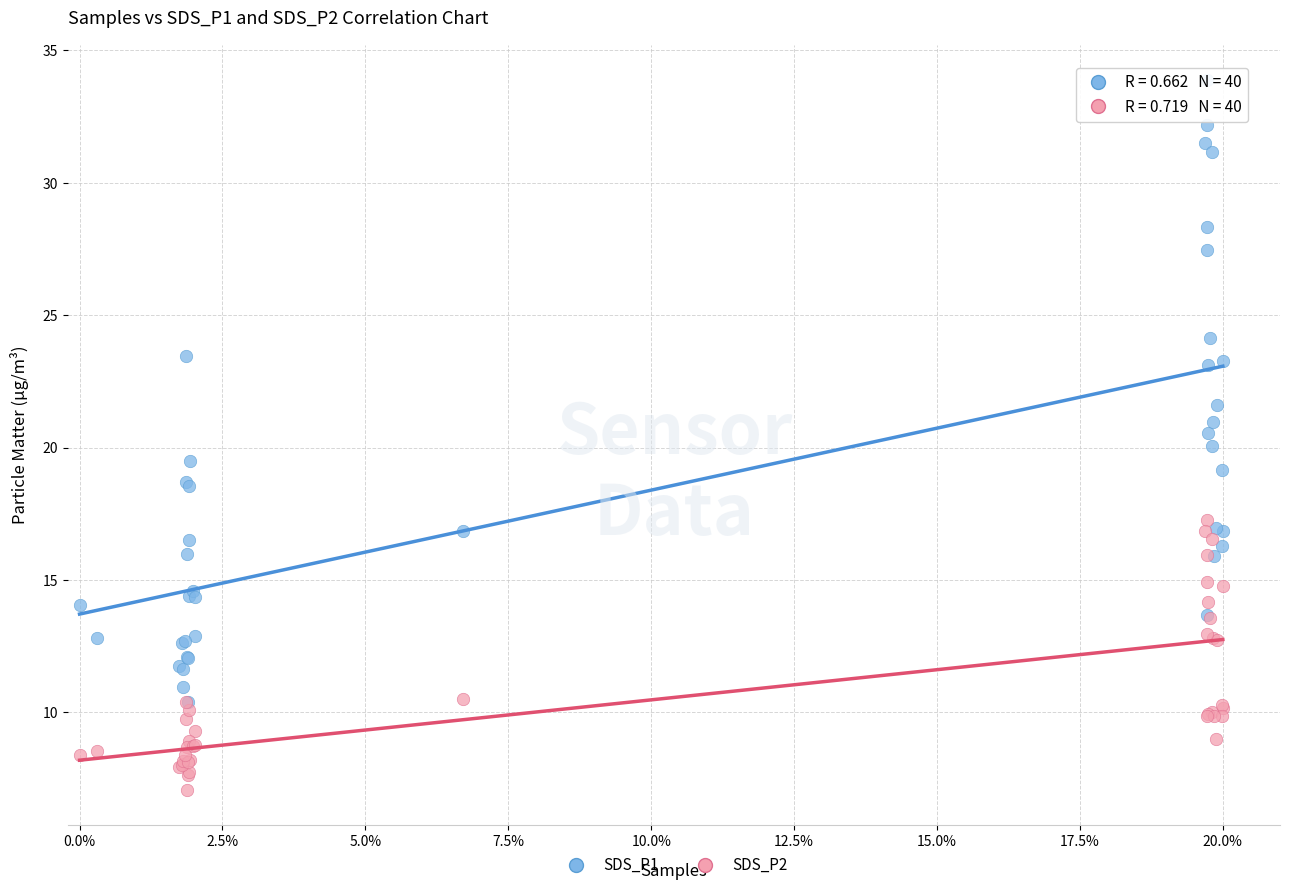

In the SDS_P1 series, what Y value is closest to 22?

21.6